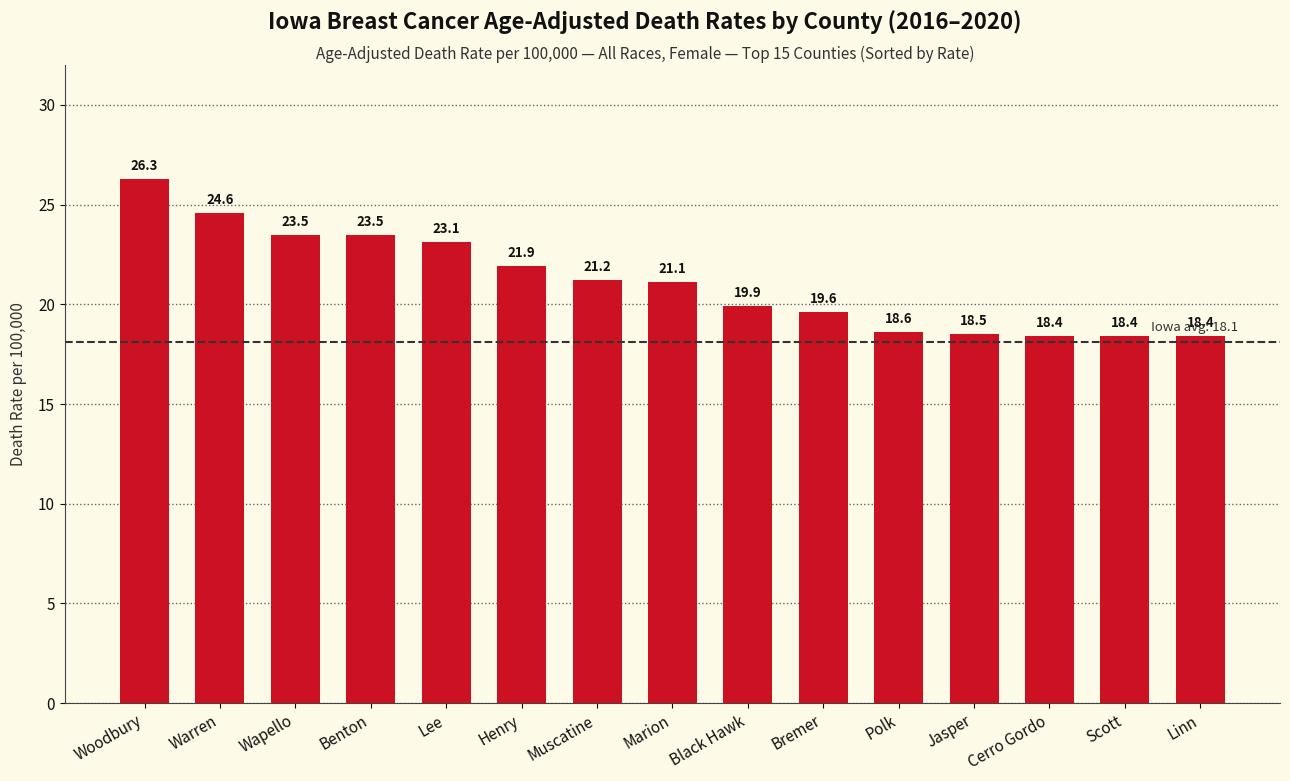

Reading right to left, transcribe all the data shown in this chart.

18.4	18.4	18.4	18.5	18.6	19.6	19.9	21.1	21.2	21.9	23.1	23.5	23.5	24.6	26.3